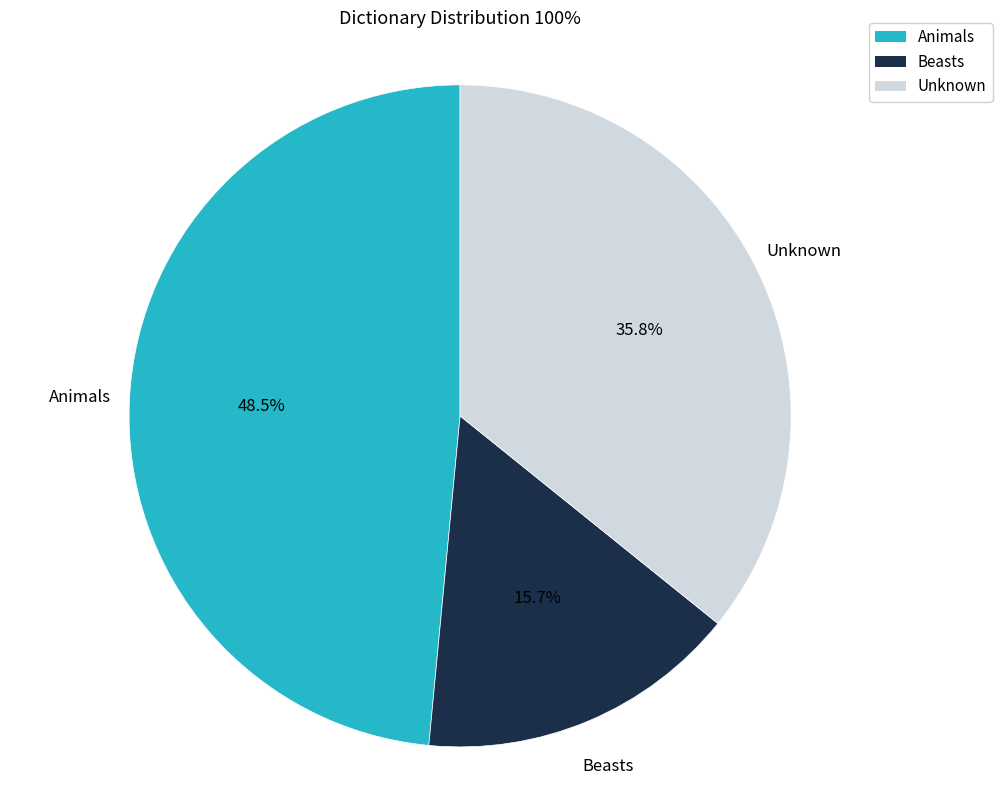

The Animals slice represents 9% of the pie. True or false?

False